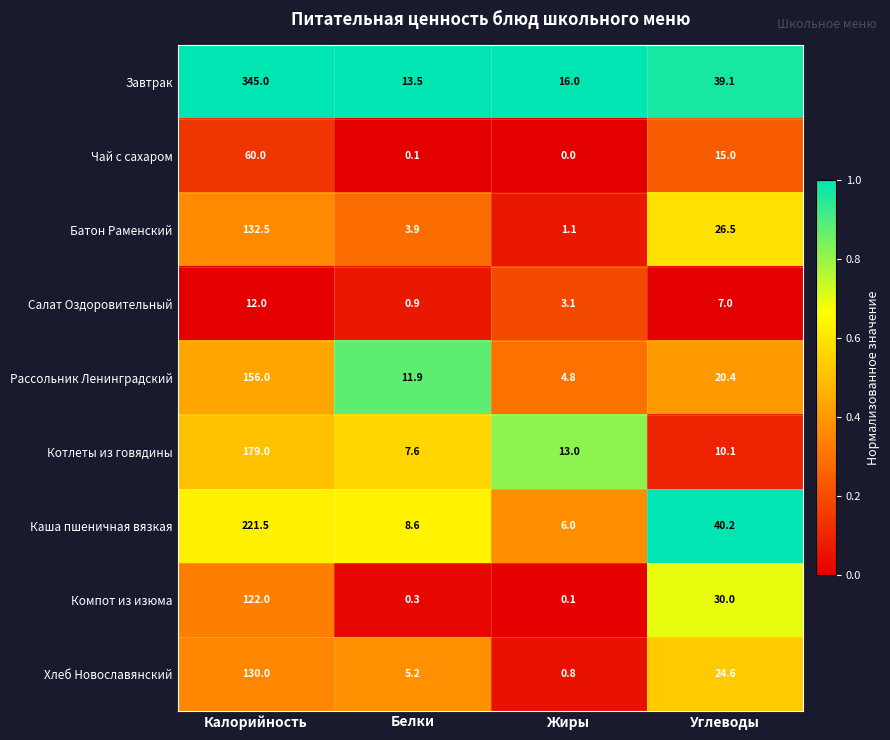

At which category does the chart reach its peak across all series?

Калорийность